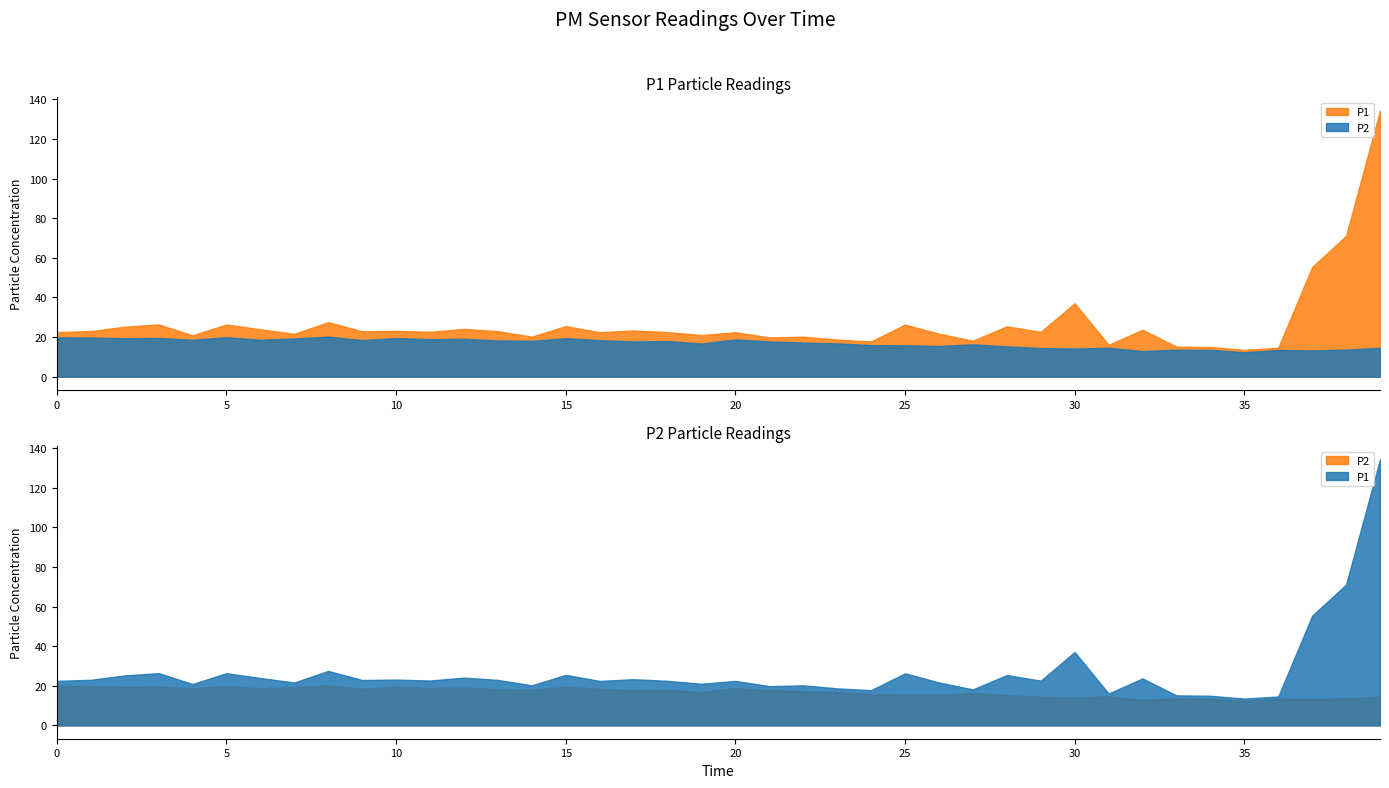

Does the chart have visible grid lines?

No